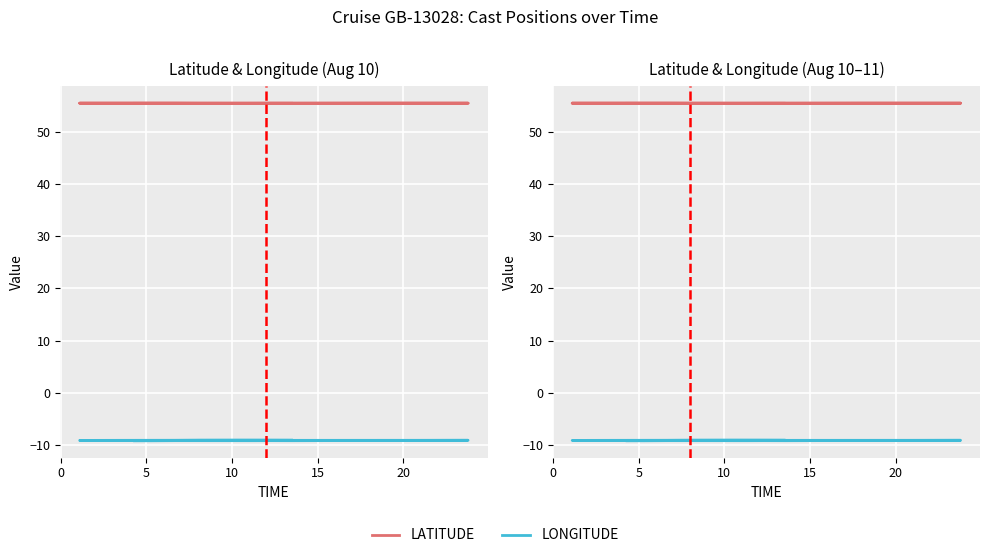

At how many categories does at least one series exceed 27?

20